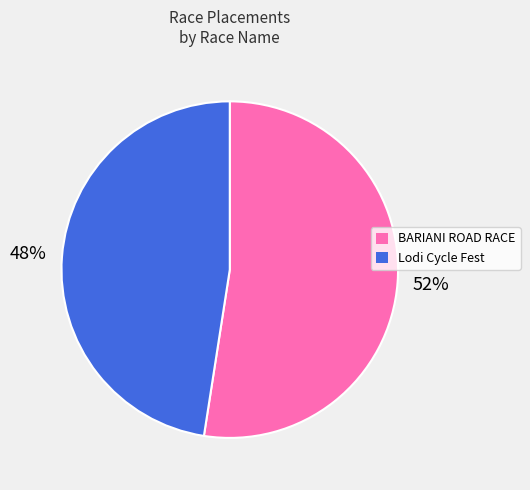

The Lodi Cycle Fest slice represents 48% of the pie. True or false?

True